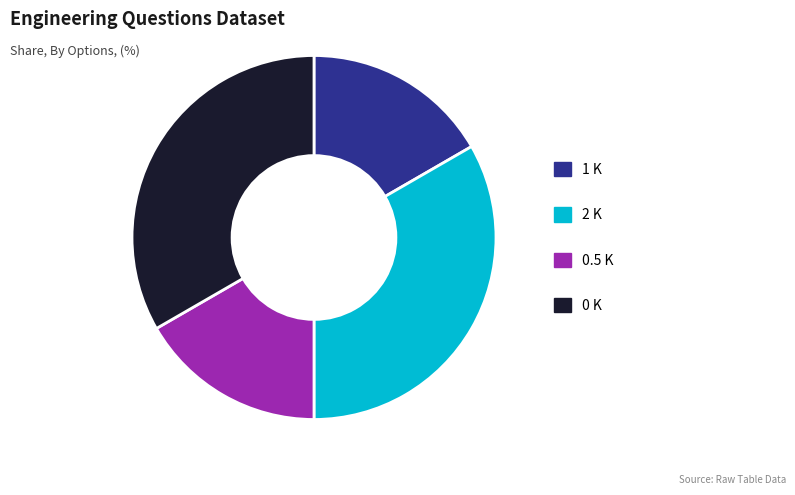

Is there any slice that represents more than half of the pie?

No